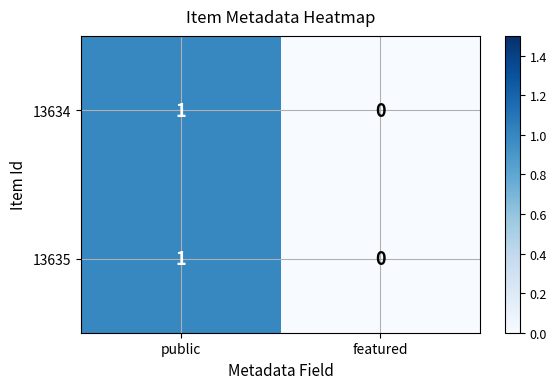

How many categories are shown in the chart?

2